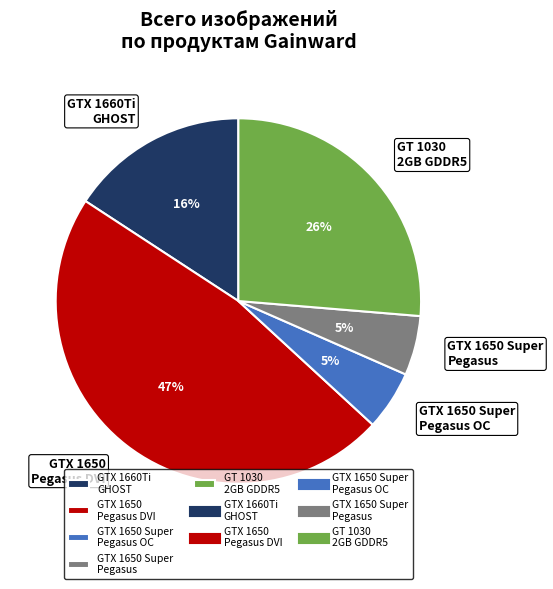

Which slice is the largest?

GTX 1650 Pegasus DVI